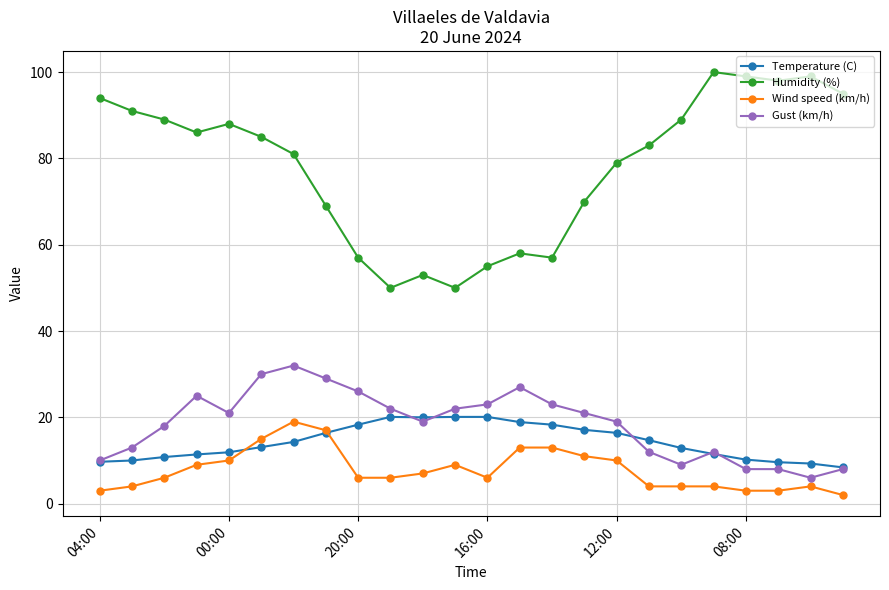

What is the maximum value shown in the chart?

100.0